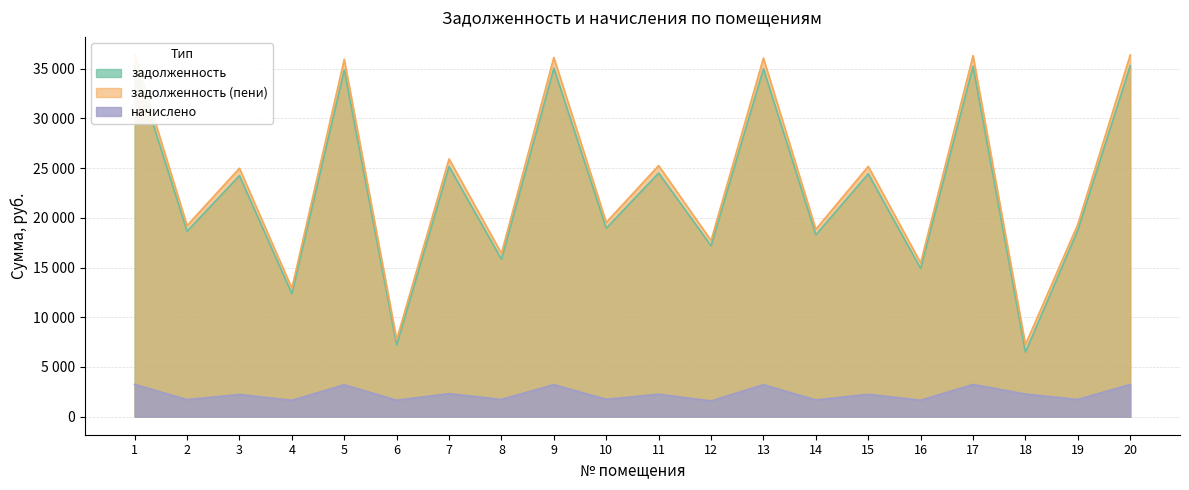

How many data points in начислено are less than 2243?

10